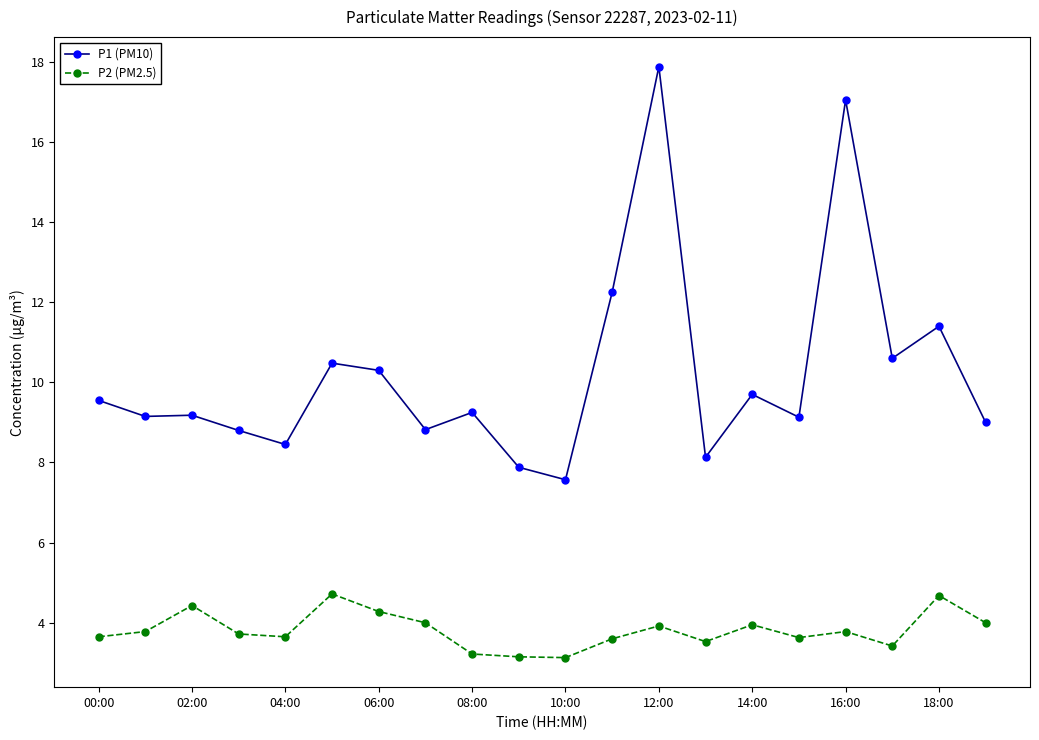

What is the value of the P1 (PM10) point at the 19th from the left?

11.4